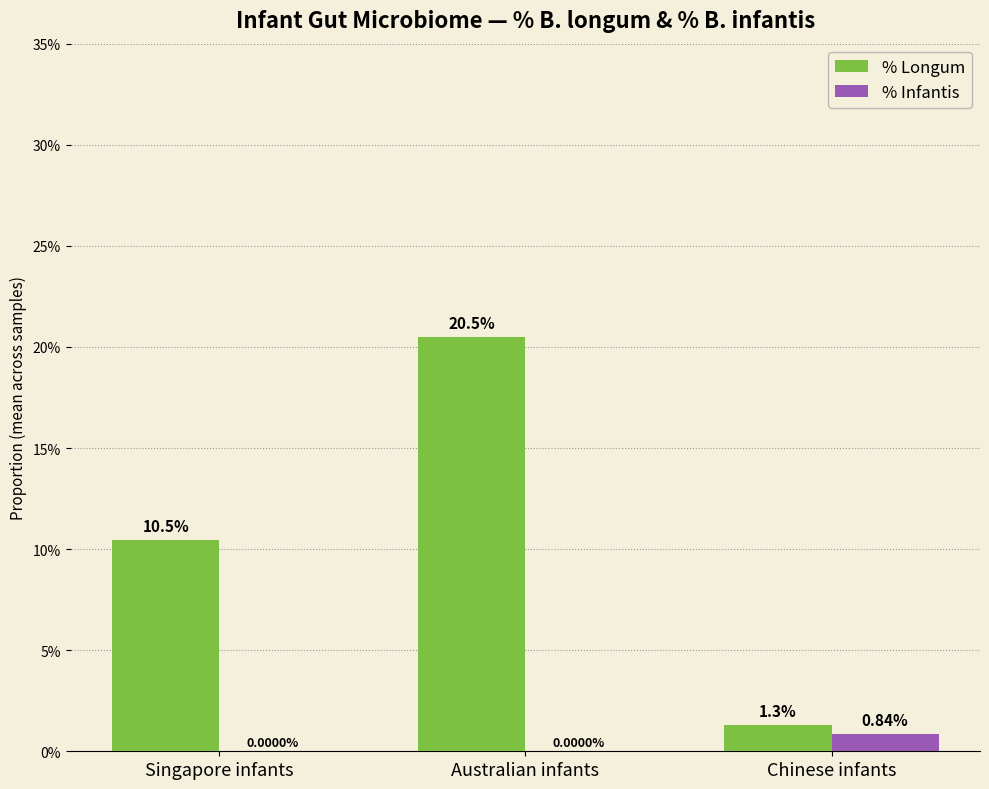

The value of % Longum at Singapore infants is 0.1. True or false?

True